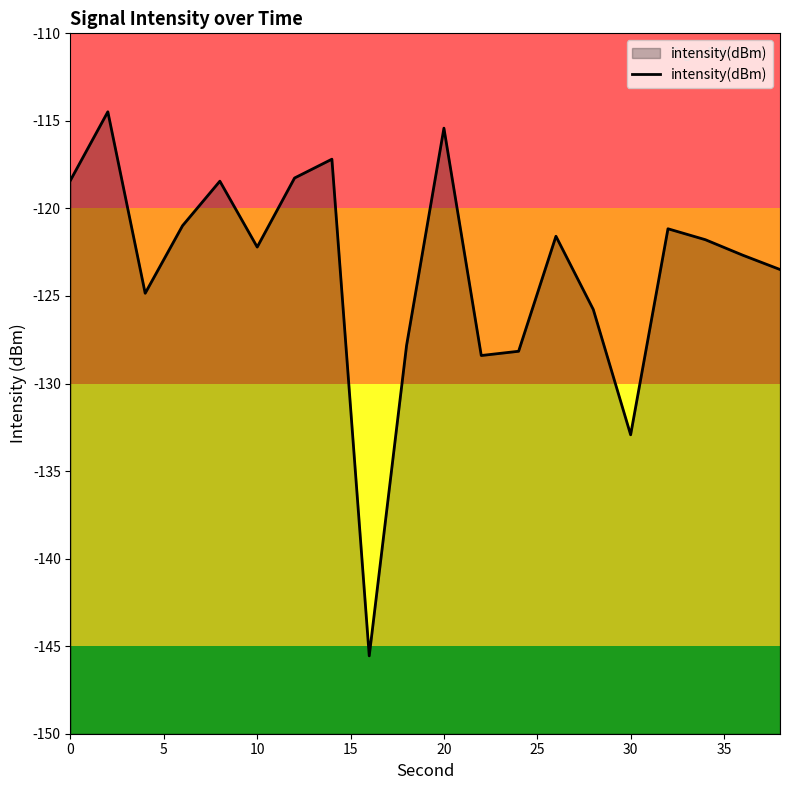

What is the difference between the maximum and minimum values?

31.1